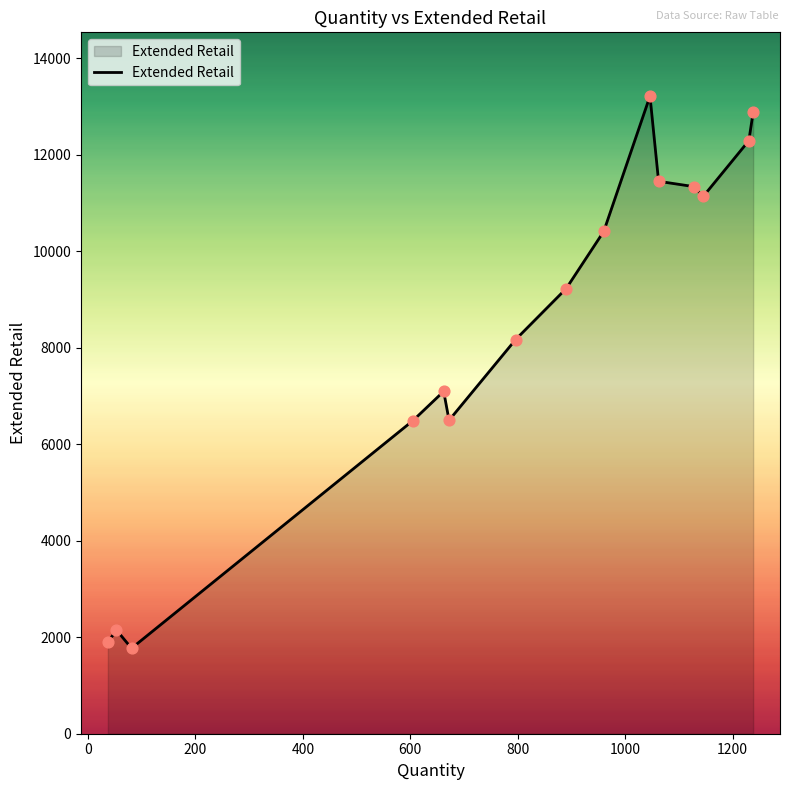

What is the smallest value displayed?

1770.4